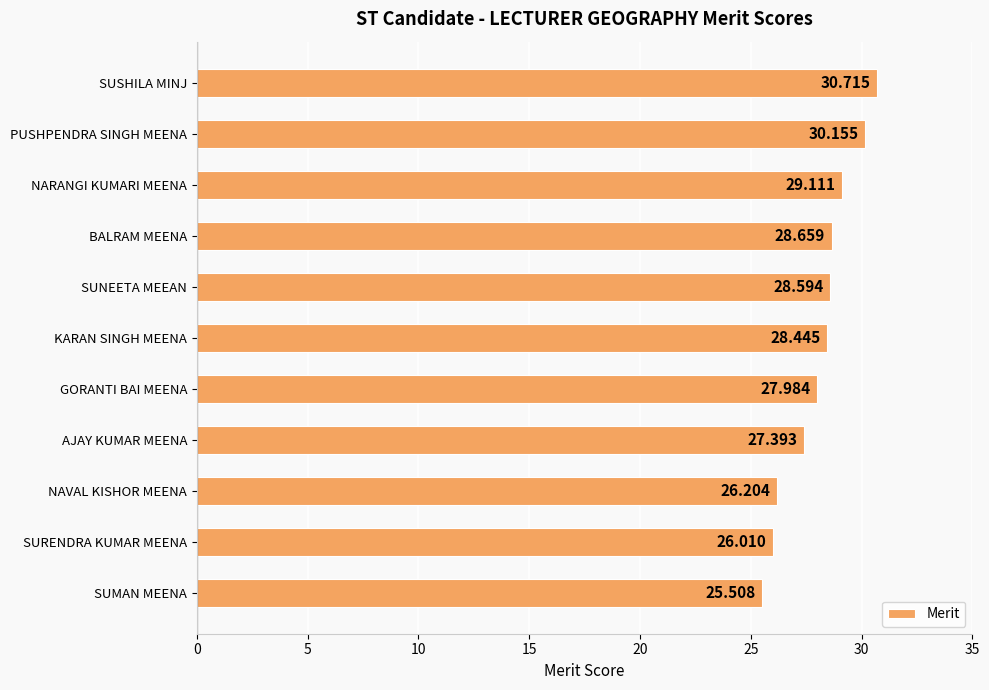

What is the label of the 3rd bar from the top?

NARANGI KUMARI MEENA